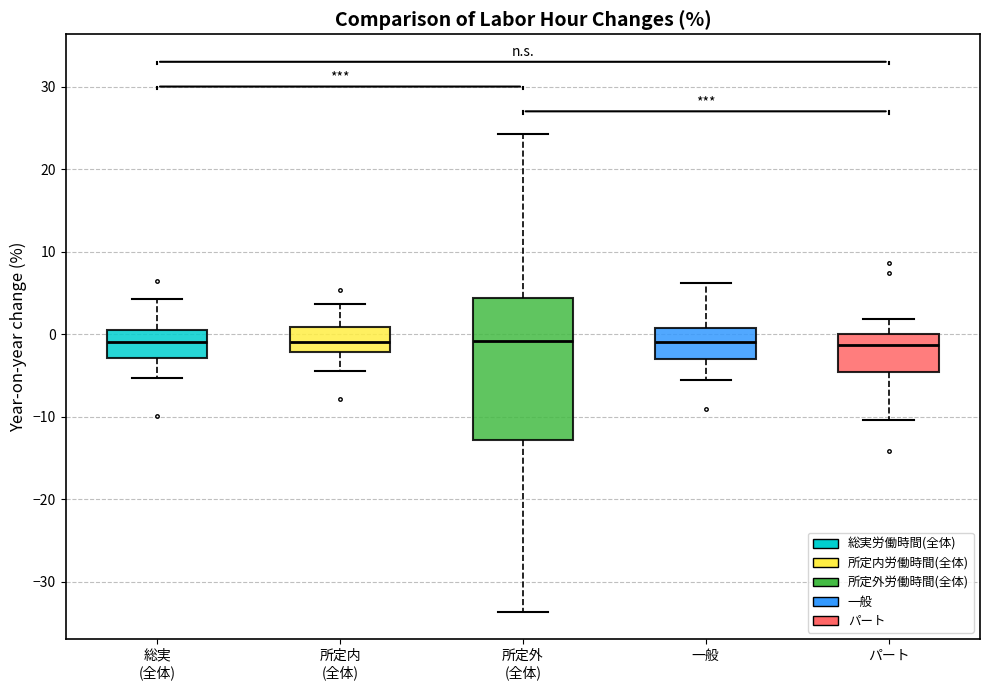

Reading left to right, transcribe this box plot: for each box, give where its median line is, the range the box spans, and where its two whiskers end, as read against the y-axis. The values are not printed on the chart, so give them approximately, as read against the axis.

総実 (全体): median -1, box -3 to 1, whiskers -5 to 4
所定内 (全体): median -1, box -2 to 1, whiskers -4 to 4
所定外 (全体): median -1, box -13 to 4, whiskers -34 to 24
一般: median -1, box -3 to 1, whiskers -5 to 6
パート: median -1, box -5 to 0, whiskers -10 to 2